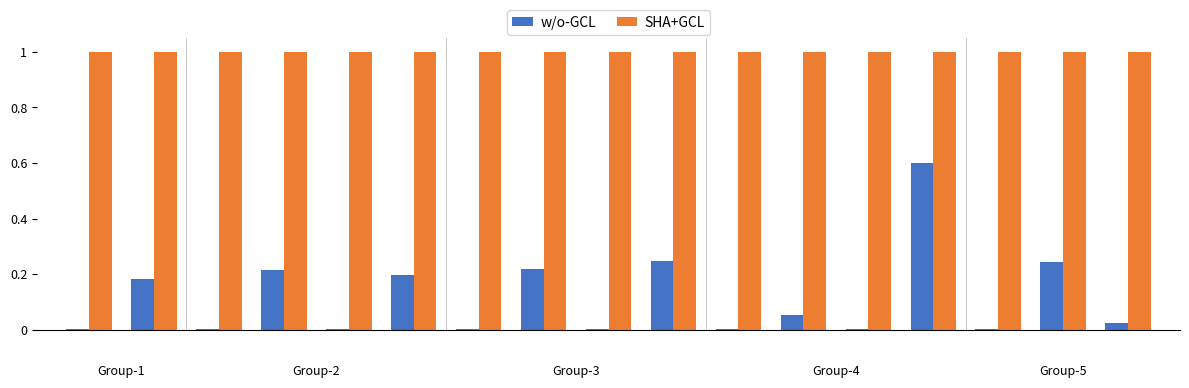

Which series has the largest total across all categories?

SHA+GCL